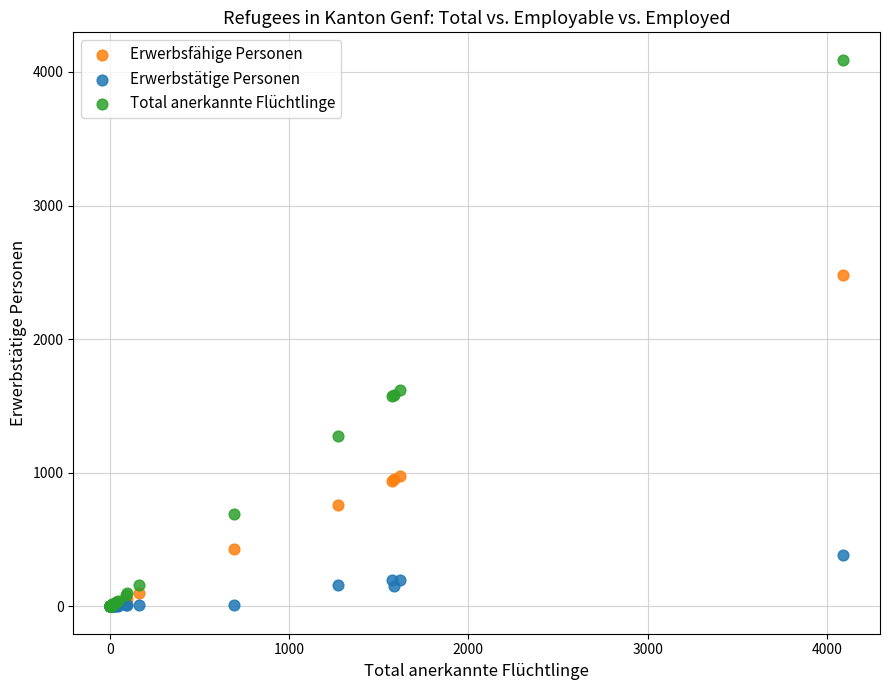

Which series has the largest Y range (max minus min)?

Total anerkannte Flüchtlinge